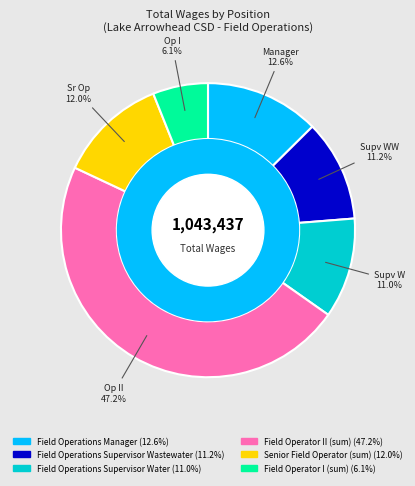

What is the smallest slice in the pie chart?

Field Operator I (sum)